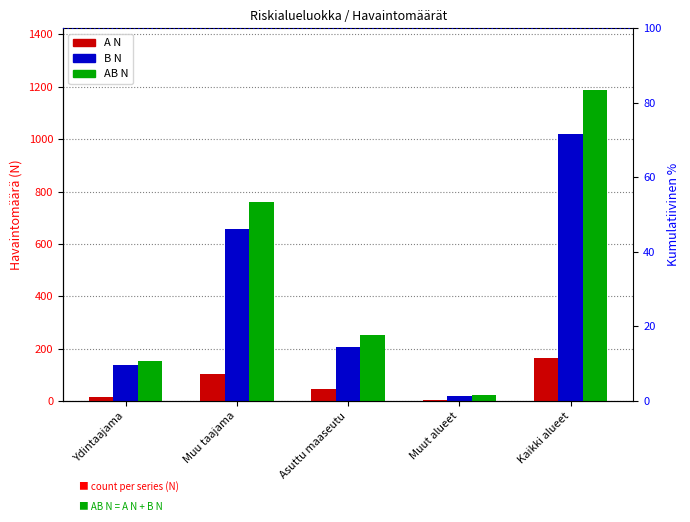

What is the difference between the second highest and second lowest values in the B N series?

521